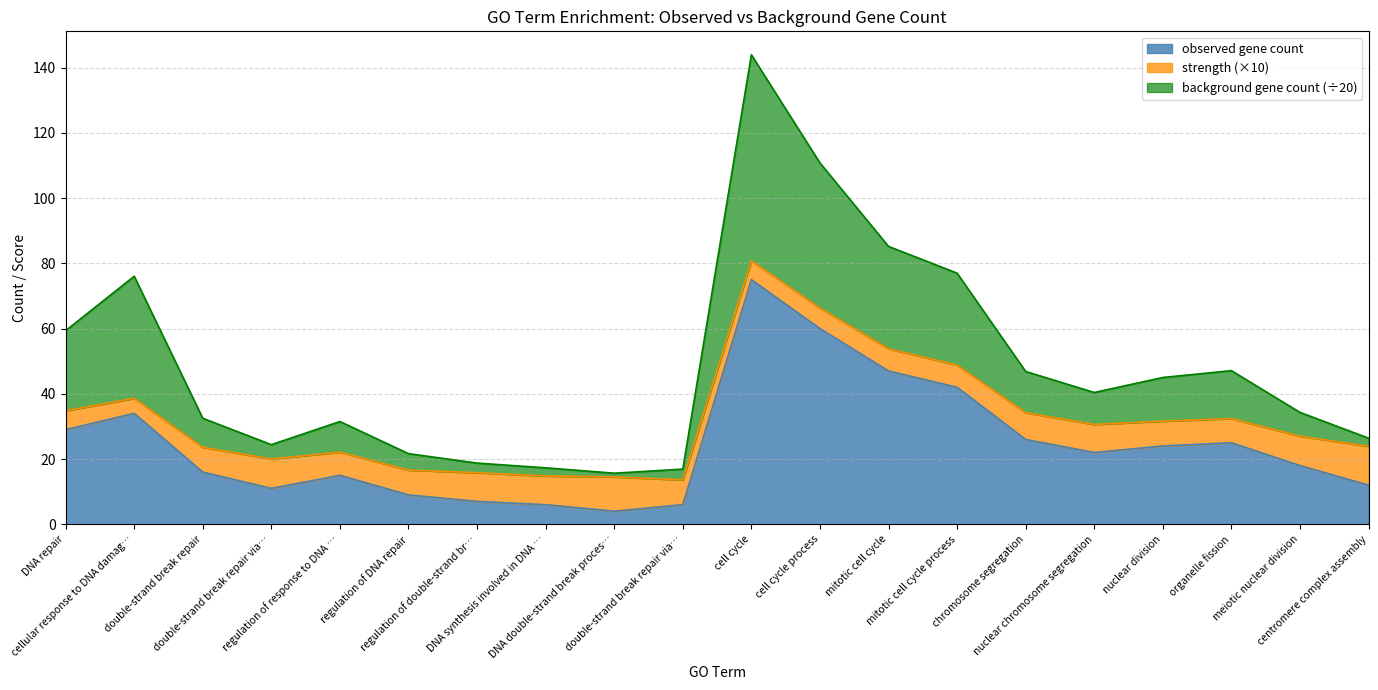

At which category does observed gene count reach its first local valley?

double-strand break repair via…